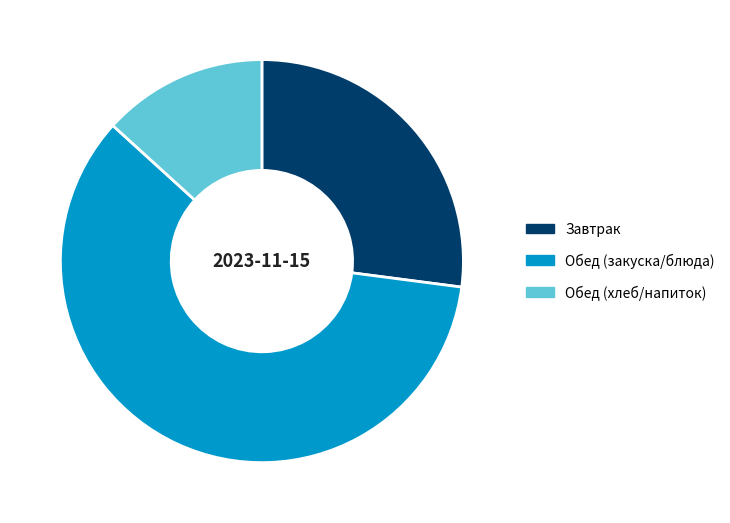

Which slice is the smallest?

Обед (хлеб/напиток)